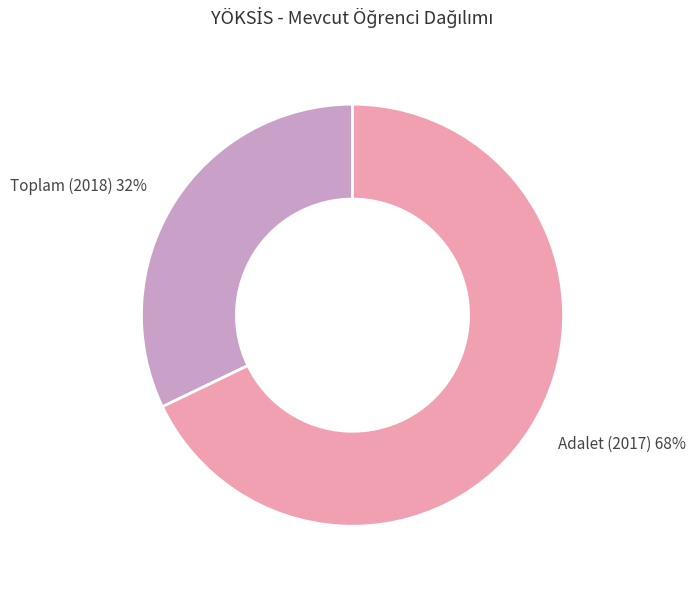

To the nearest percent, what is the difference between the Toplam (2018) and Adalet (2017) slice percentages?

36%